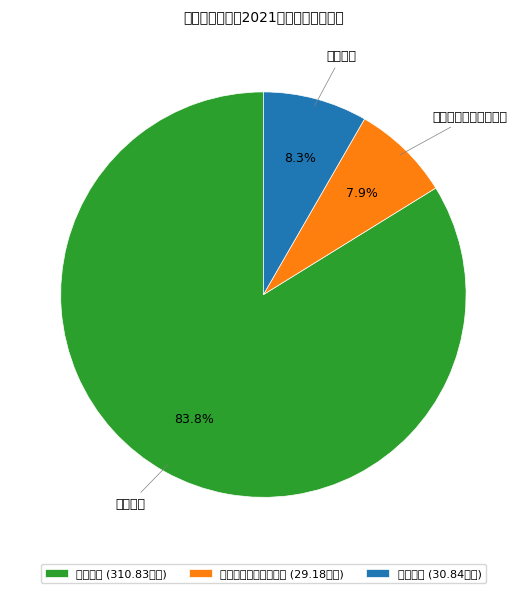

Which has a higher value, 对个人和家庭补助支出 or 人员支出?

人员支出